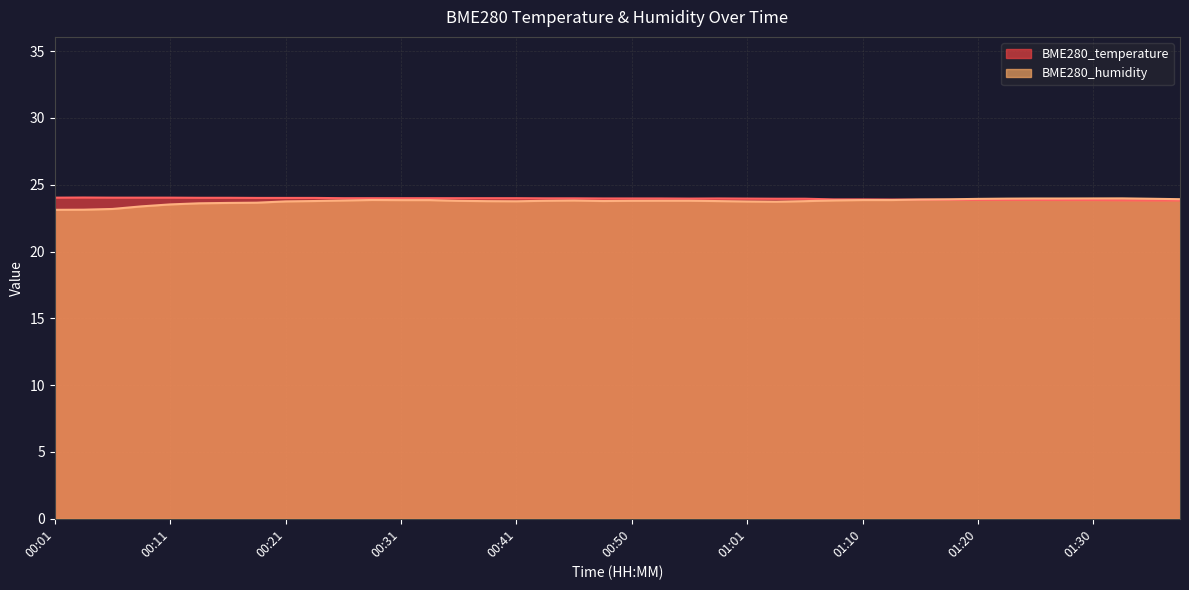

List the series in order of their overall mean, highest first.

BME280_temperature, BME280_humidity